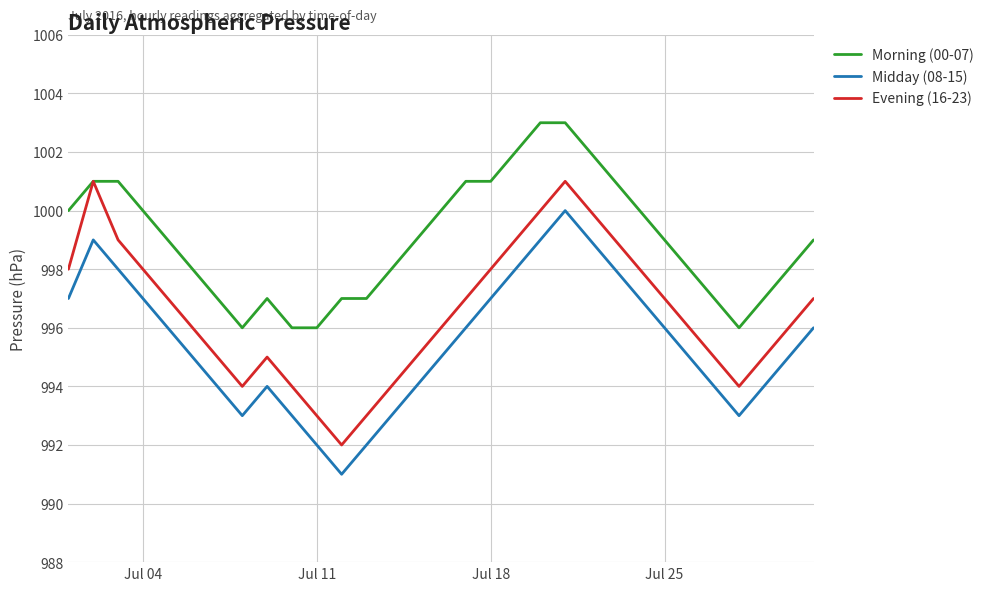

True or false: Morning (00-07) and Midday (08-15) intersect in this chart.

False